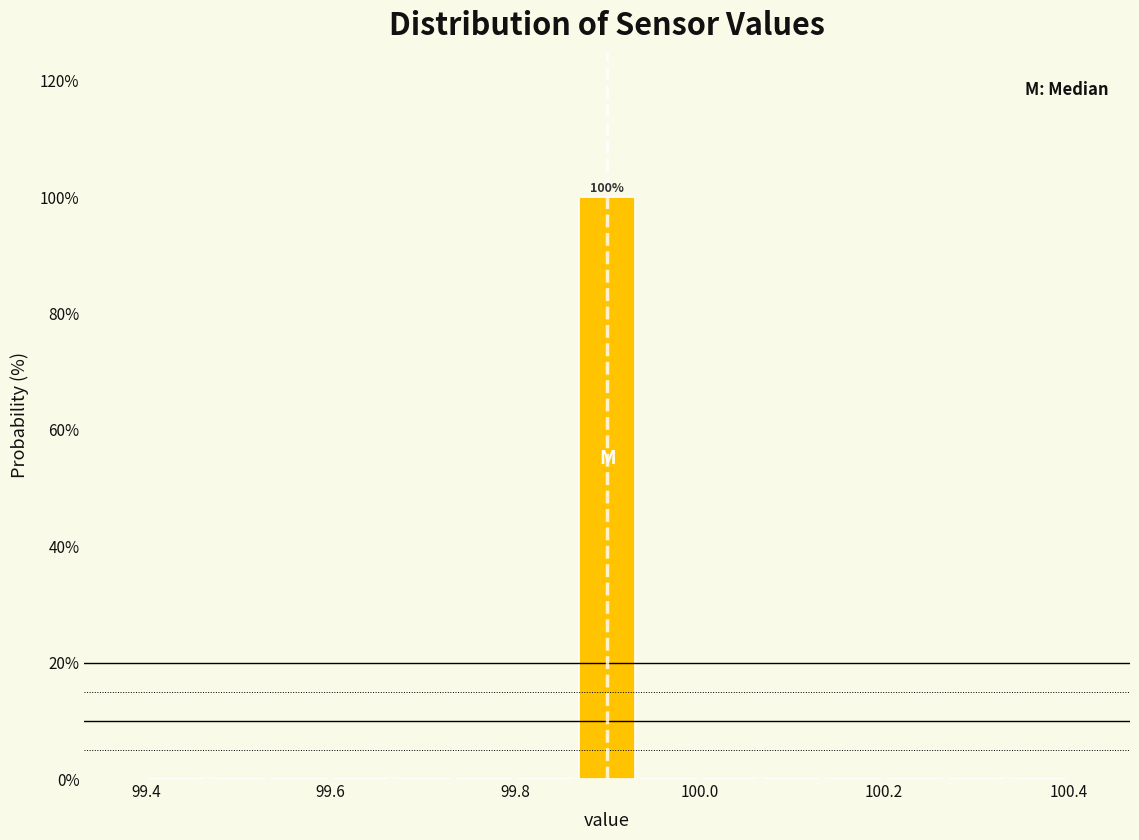

Around what value on the x-axis is the tallest bar? Give the approximate position of its centre, as read against the axis.

99.90